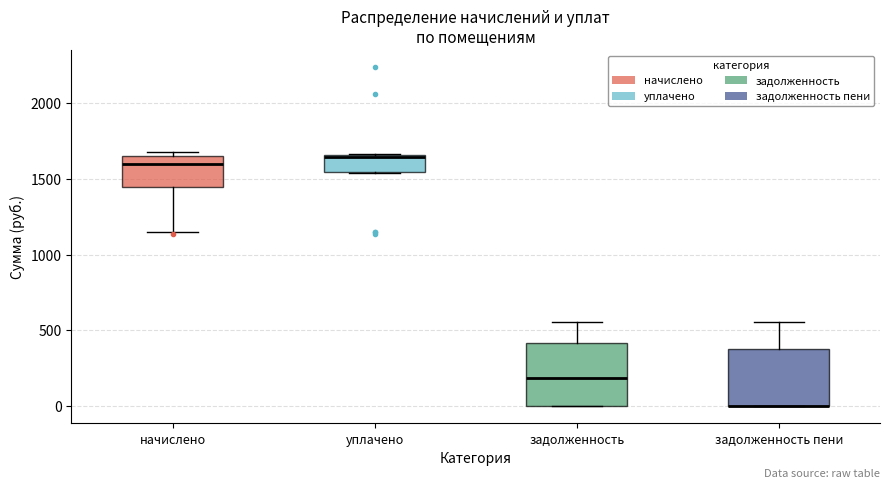

Reading left to right, transcribe this box plot: for each box, give where its median line is, the range the box spans, and where its two whiskers end, as read against the y-axis. The values are not printed on the chart, so give them approximately, as read against the axis.

начислено: median 1600, box 1450 to 1650, whiskers 1150 to 1700
уплачено: median 1650, box 1550 to 1650, whiskers 1550 to 1650
задолженность: median 200, box 0 to 400, whiskers 0 to 550
задолженность пени: median 0 (drawn on the box's lower edge), box 0 to 400, whiskers 0 to 550